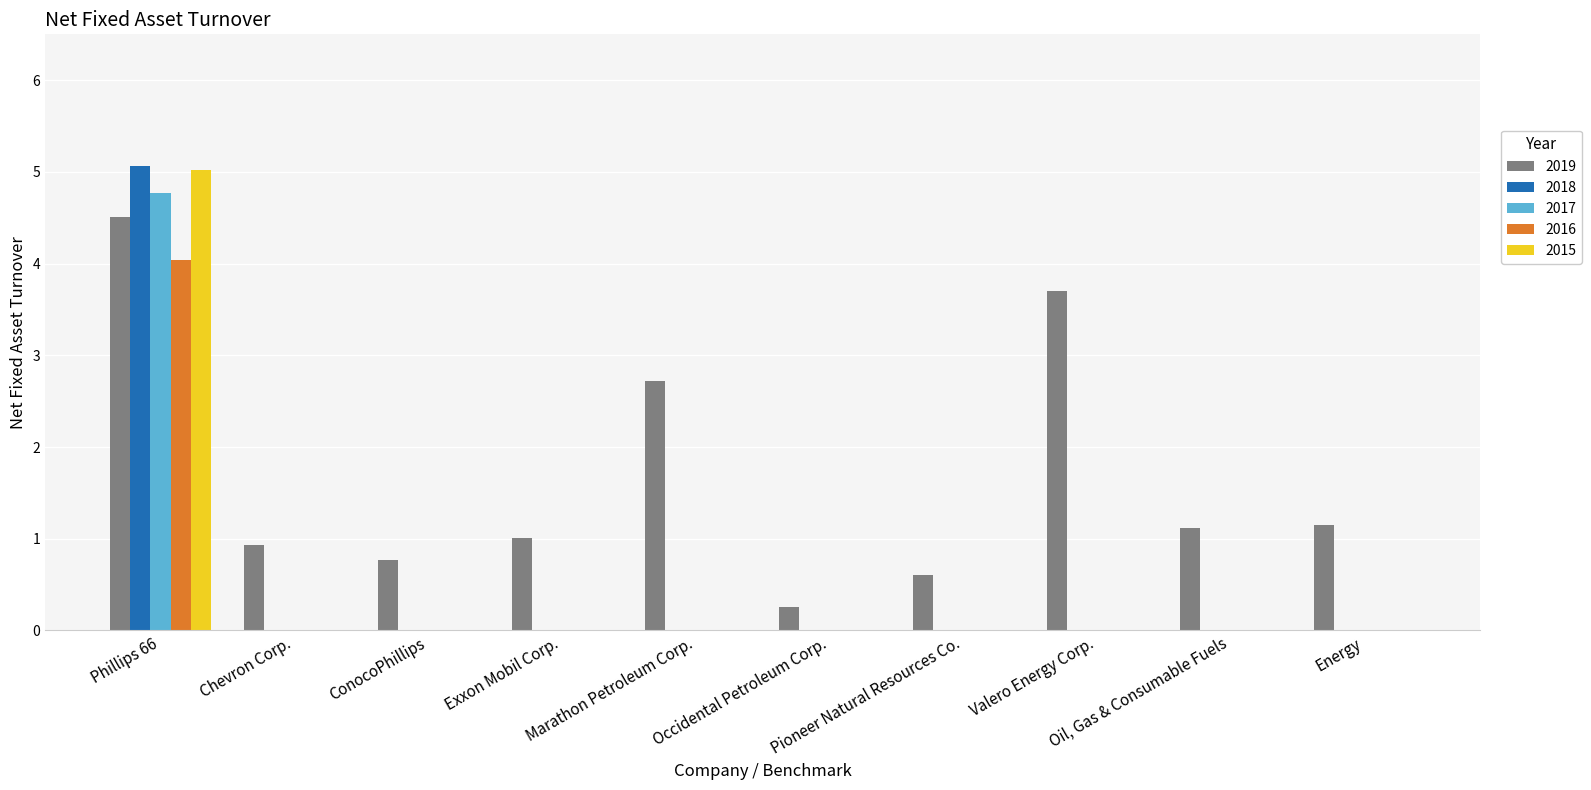

What is the sum of all 2018 values?

5.1